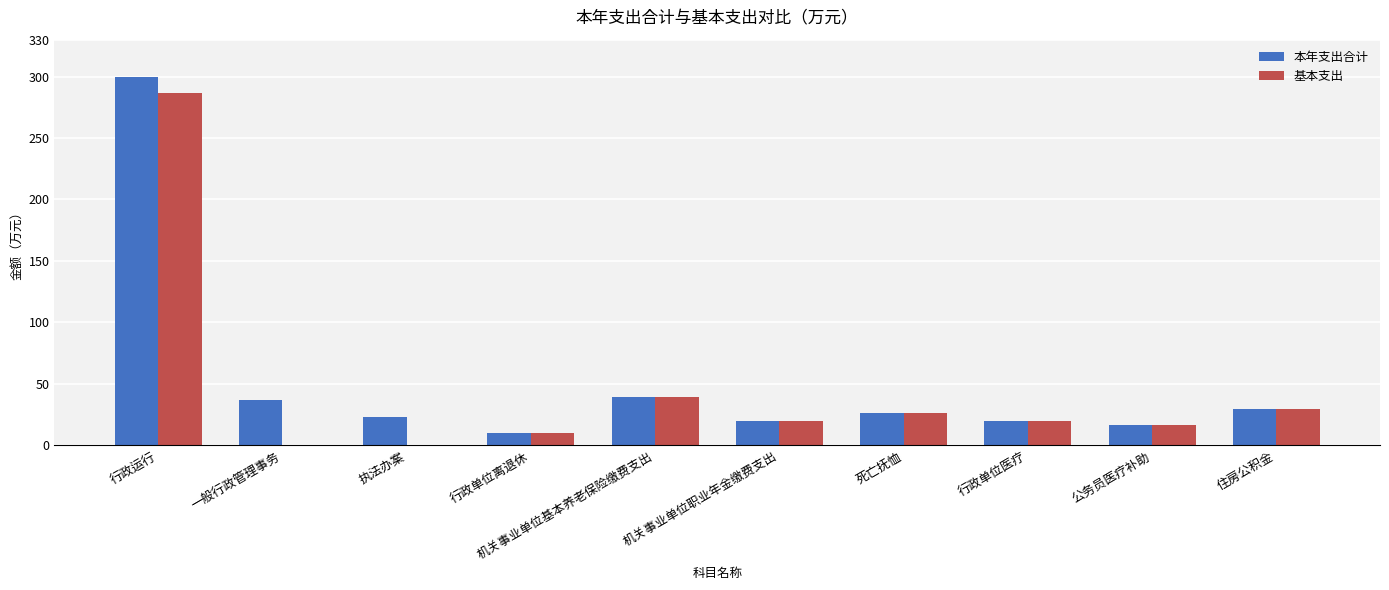

Is it true that 本年支出合计 equals 39.2 at 机关事业单位基本养老保险缴费支出?

True